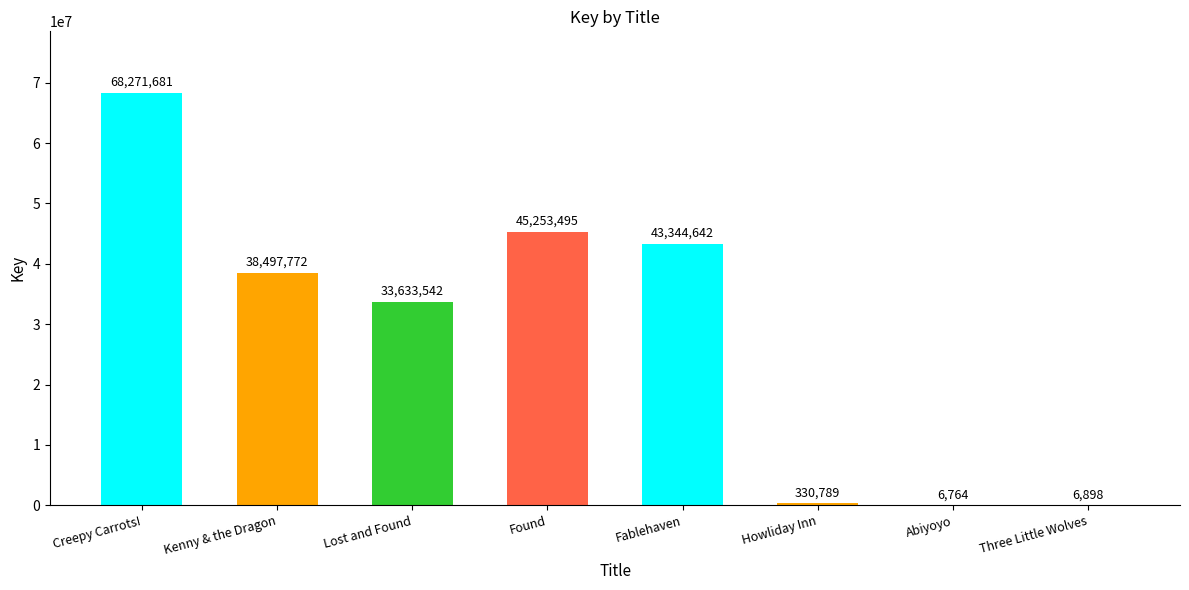

Which category has the highest value across all series?

Creepy Carrots!